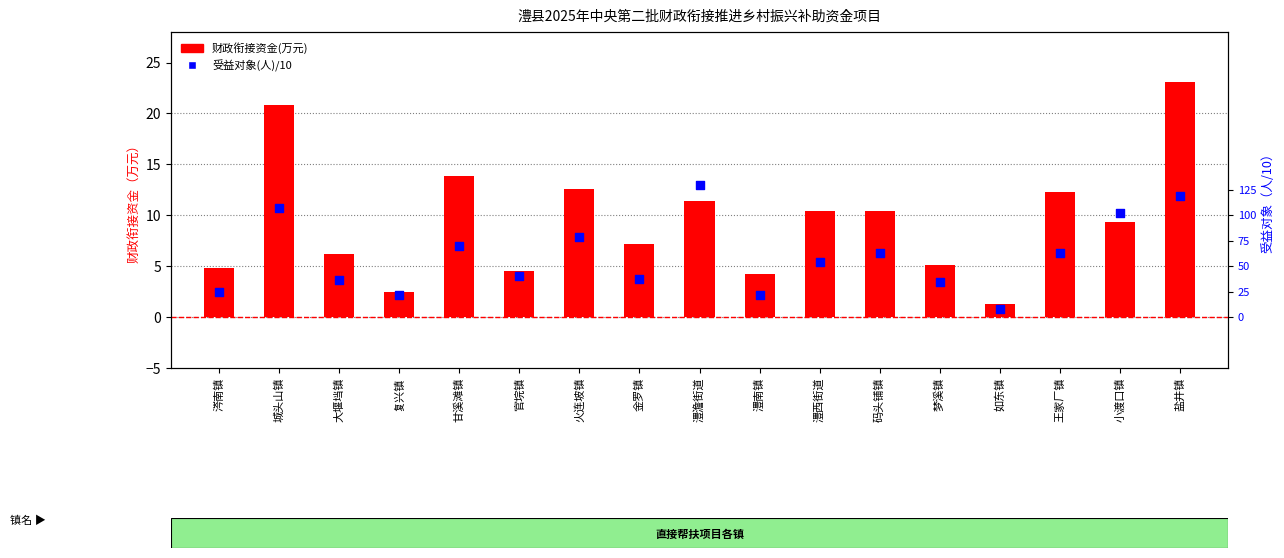

Which series has the largest total across all categories?

财政衔接资金(万元)